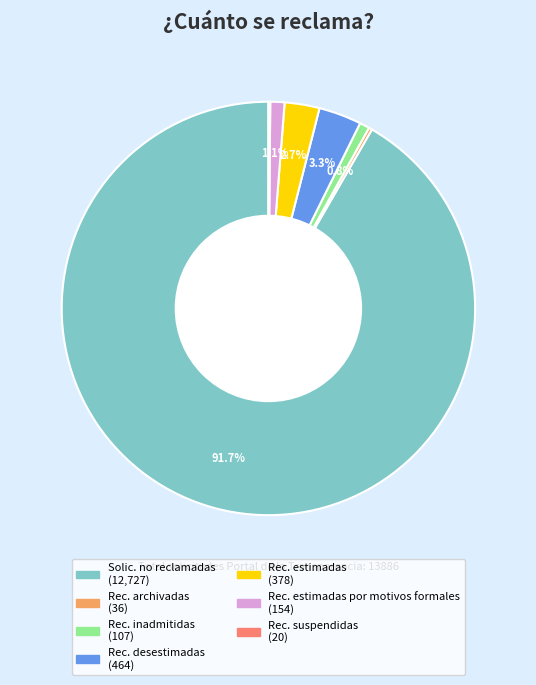

Does any single category account for the majority?

Yes